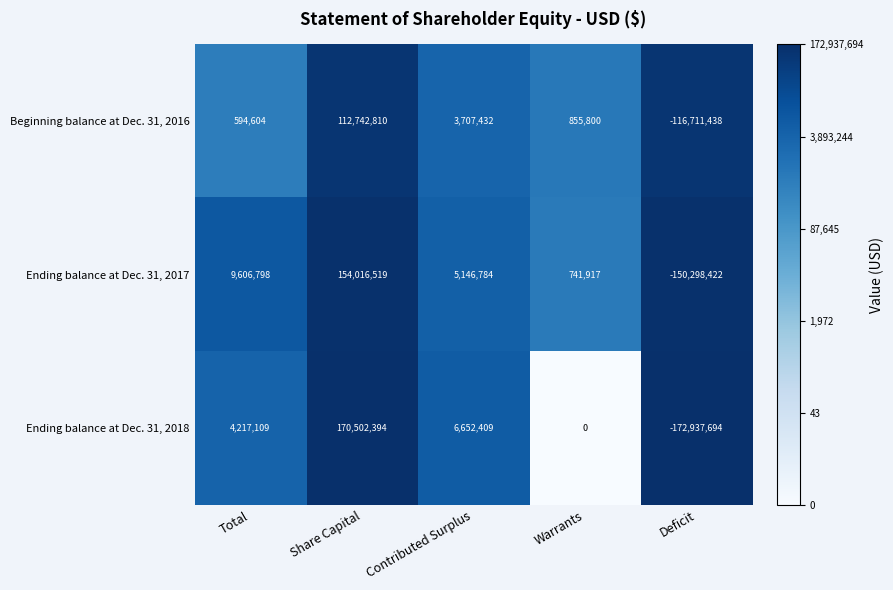

Rank the series by their average value, from highest to lowest.

Ending balance at Dec. 31, 2017, Ending balance at Dec. 31, 2018, Beginning balance at Dec. 31, 2016